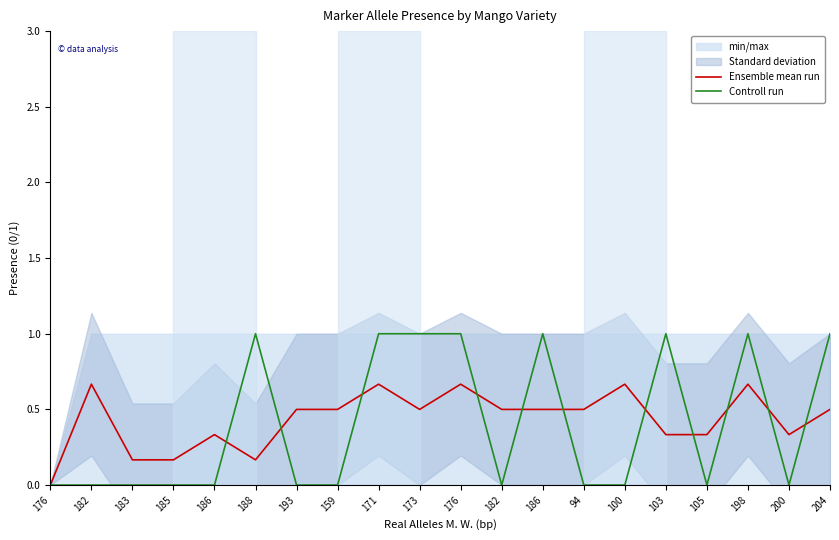

List the series in order of their peak value, lowest first.

Ensemble mean run, Controll run